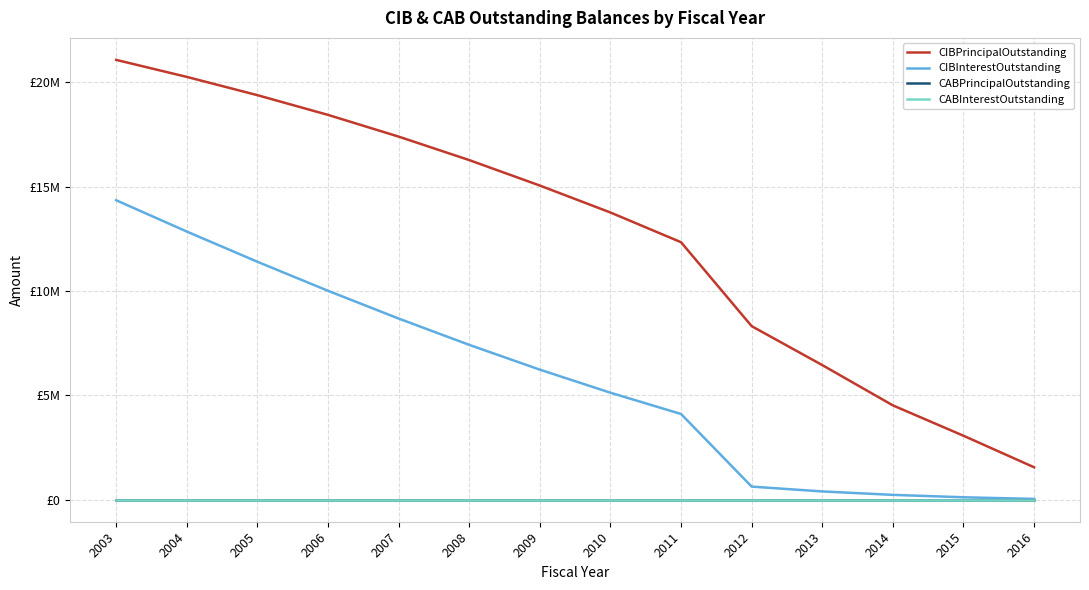

What is the average value of the CIBPrincipalOutstanding series?

12703928.6